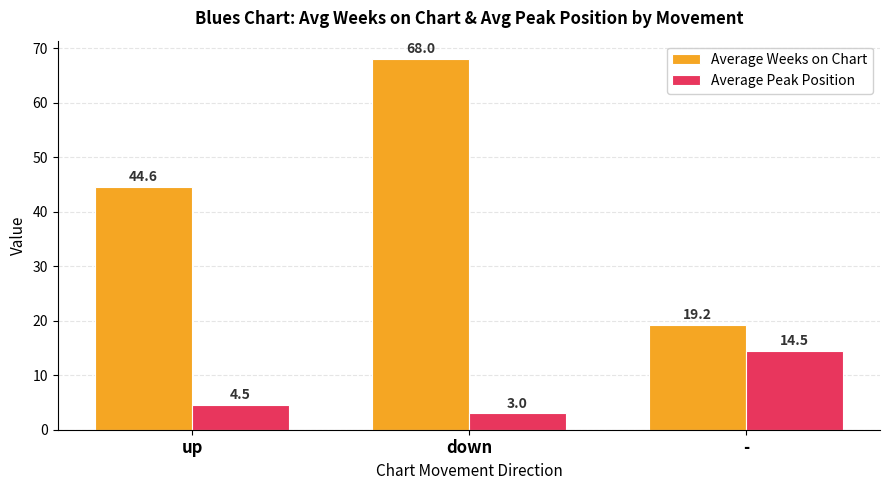

How many values in the Average Peak Position series are below 4?

1